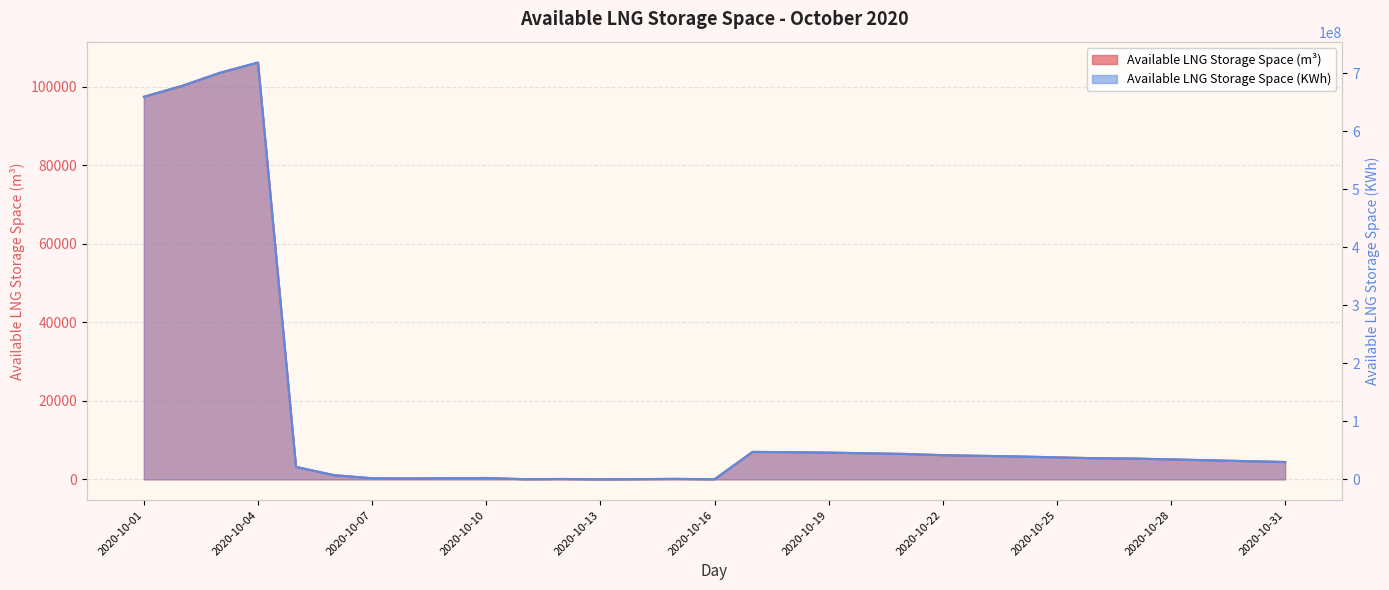

Does the chart display data point markers on the line(s)?

No